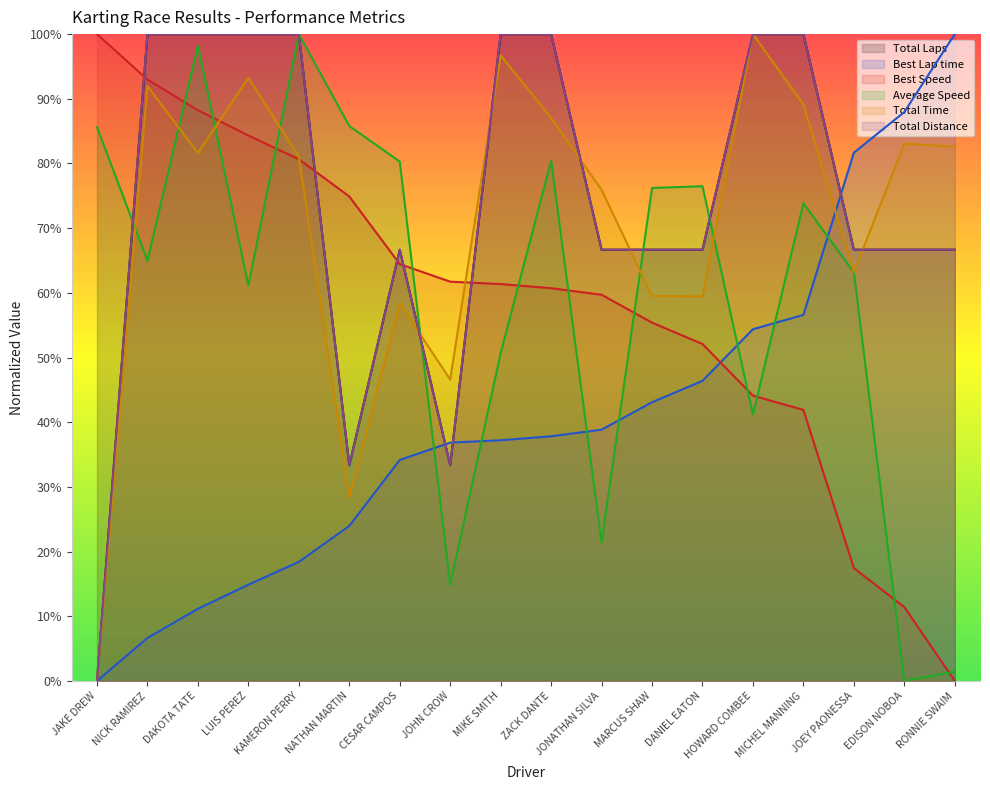

Where does the Total Distance series first go above 66?

NICK RAMIREZ